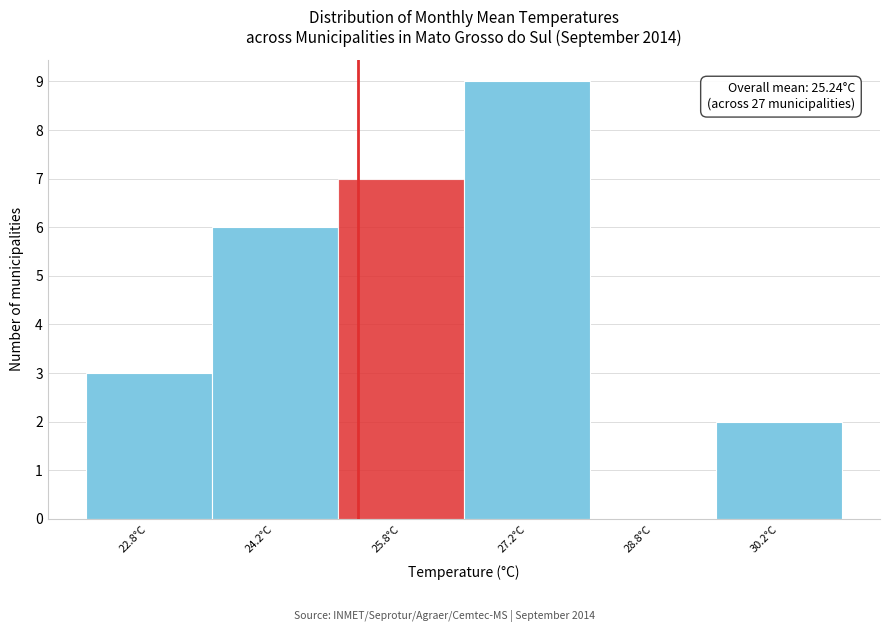

Over which range of the x-axis is the bar tallest?

26.5 to 28.0